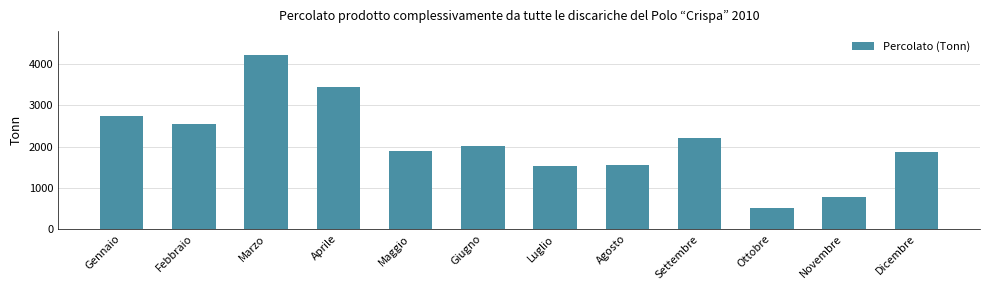

Which category has the lowest value across all series?

Ottobre